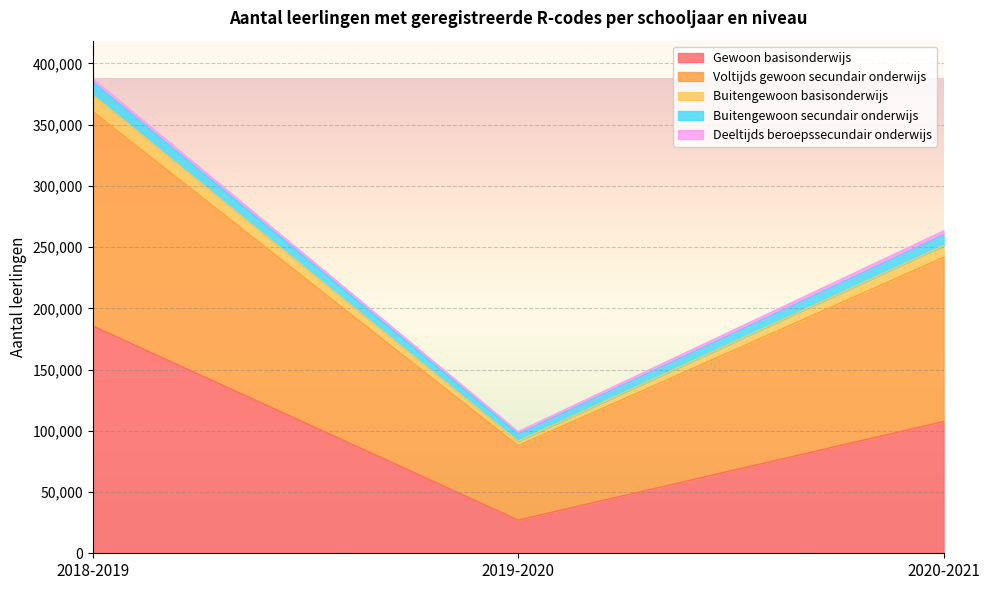

List the labels in order of Gewoon basisonderwijs value, largest first.

2018-2019, 2020-2021, 2019-2020